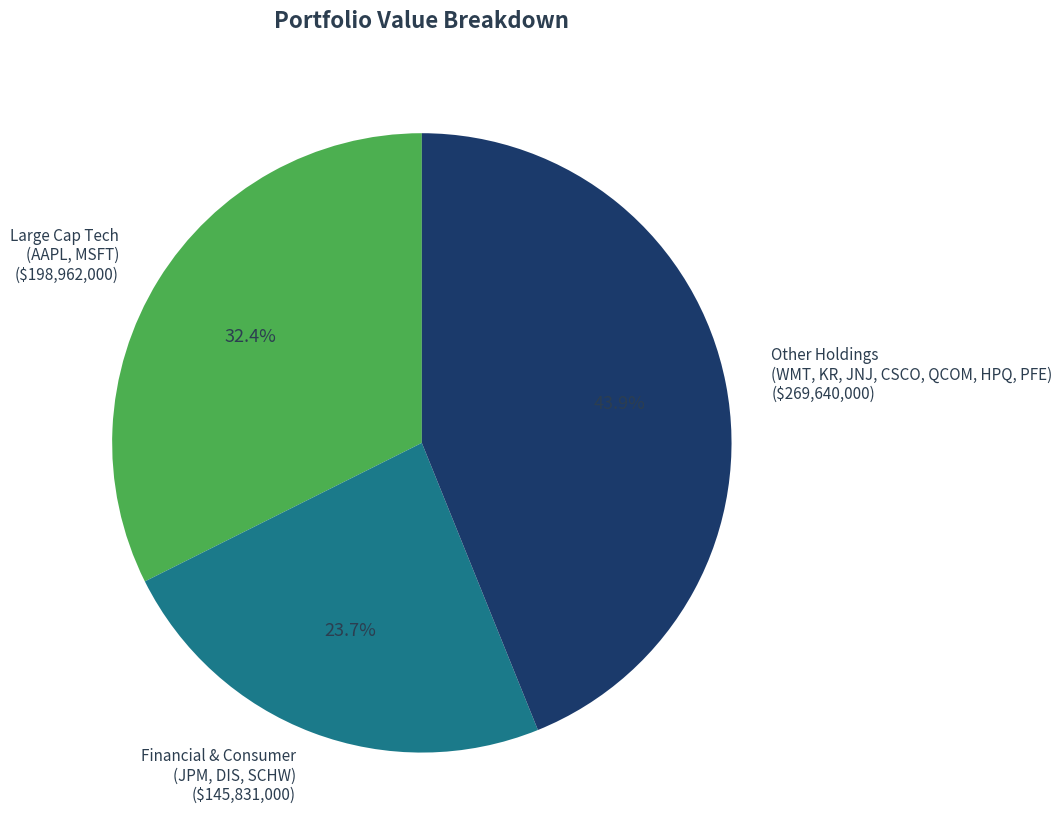

Is there any slice that represents more than half of the pie?

No